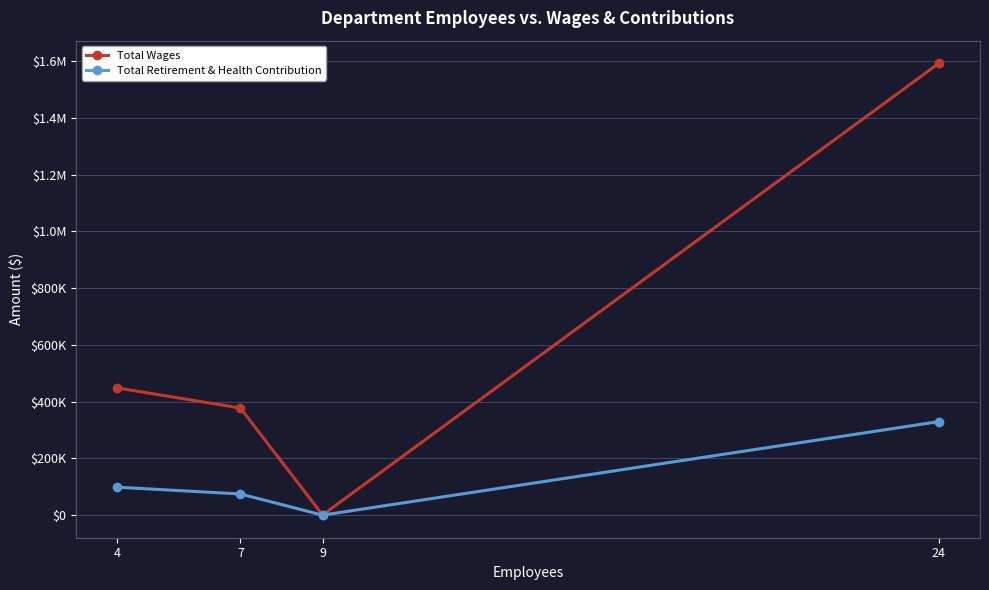

The Total Retirement & Health Contribution series shows 119290 at 7. True or false?

False